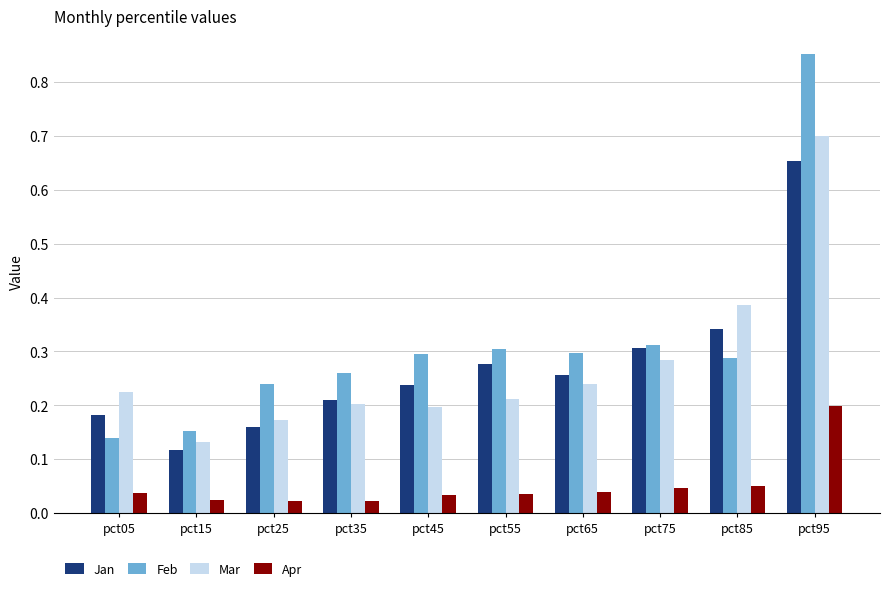

Is the value of Jan at pct45 greater than the value of Feb at pct85?

No